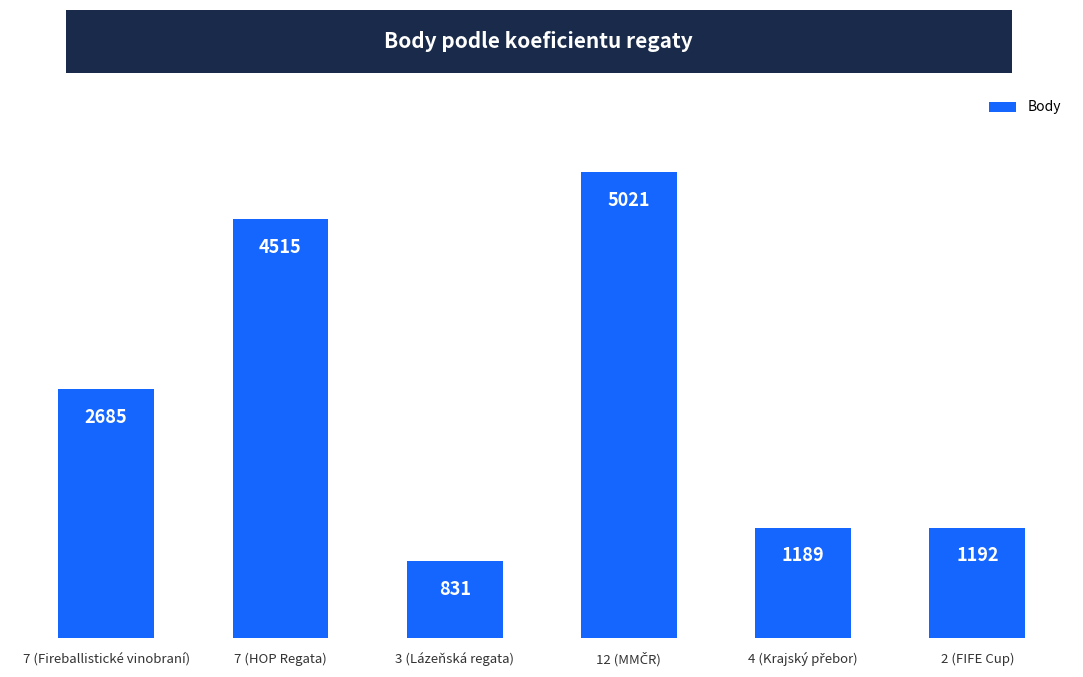

Between 7 (Fireballistické vinobraní) and 7 (HOP Regata), which is larger?

7 (HOP Regata)